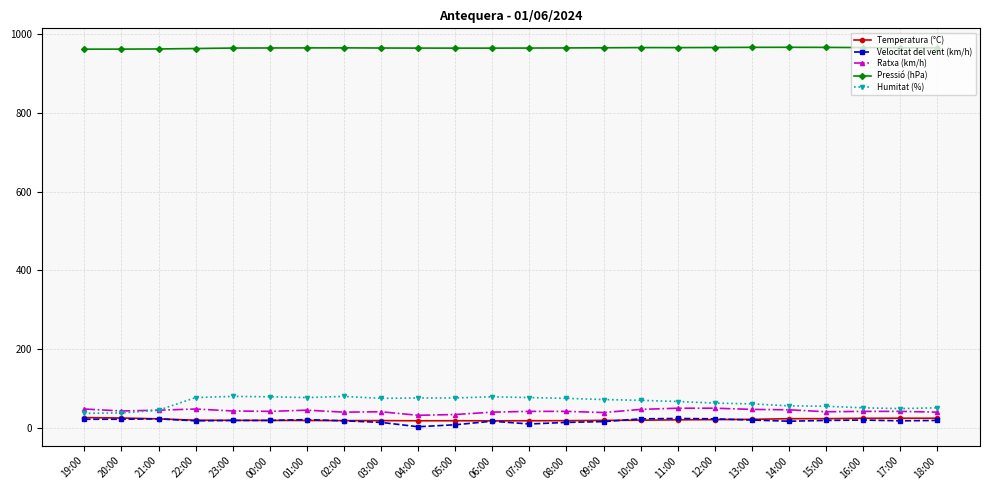

At how many categories does at least one series exceed 250?

24